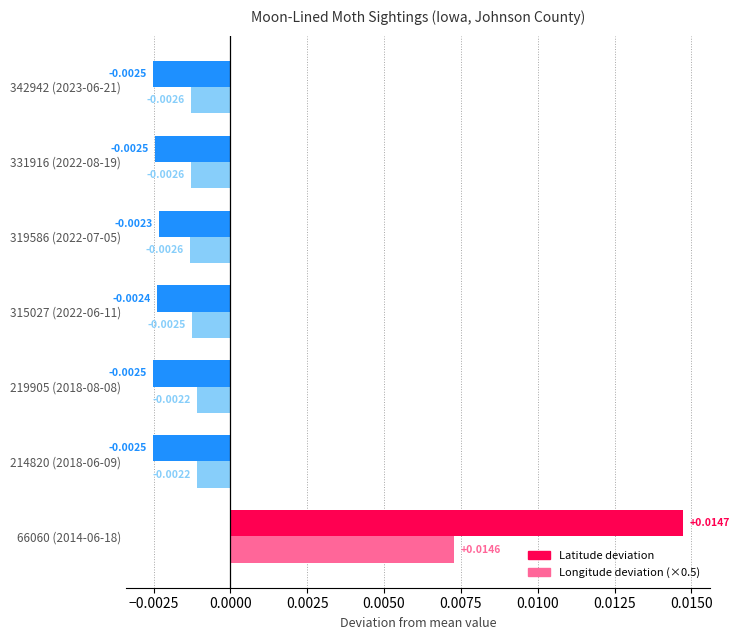

List the series in order of their peak value, lowest first.

Longitude deviation (×0.5), Latitude deviation